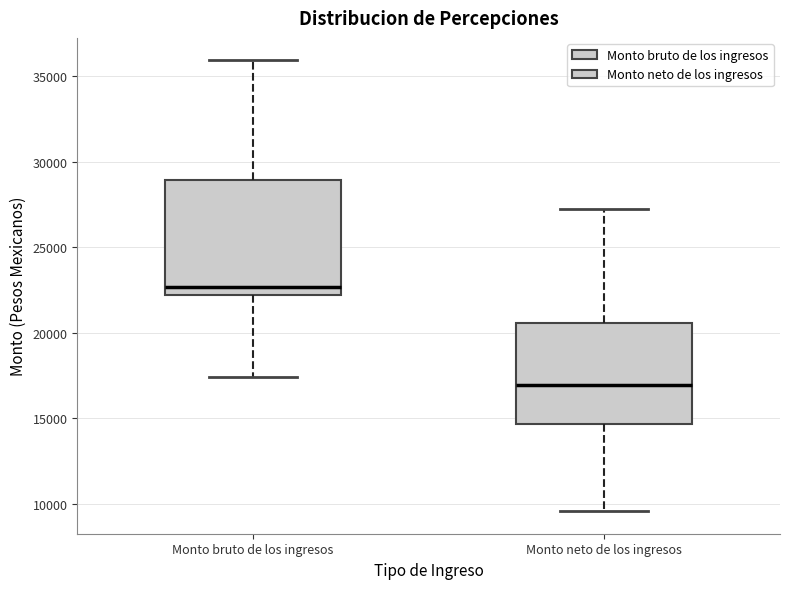

Where is the upper edge of the box for Monto neto de los ingresos on the y-axis? The values are not printed on the chart, so give them approximately, as read against the axis.

20500